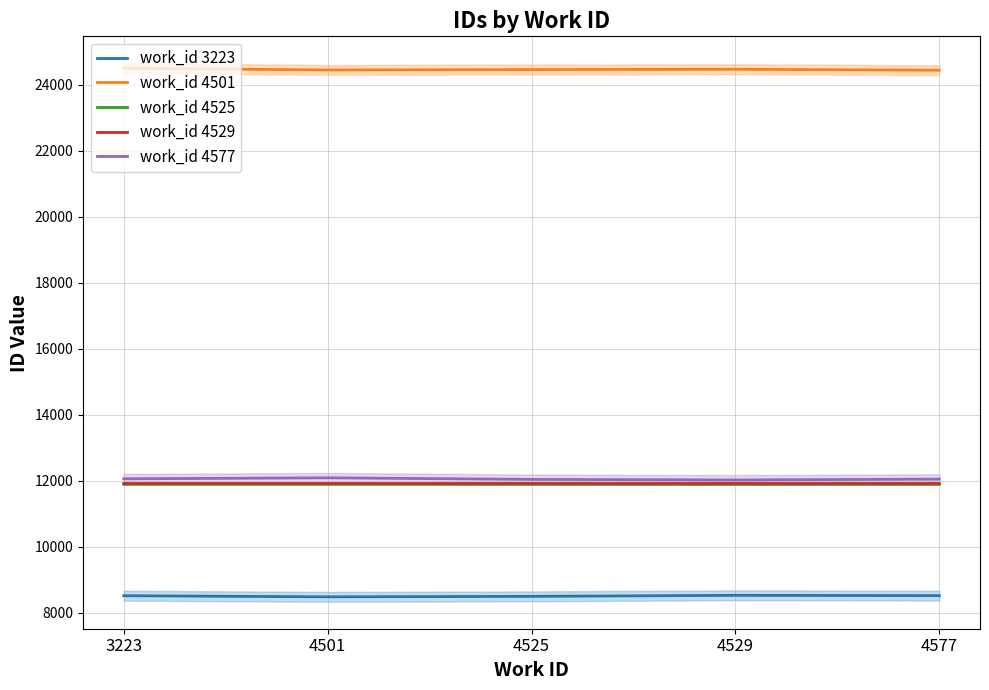

Between 3223 and 4577, which series saw the biggest shift?

work_id 4501